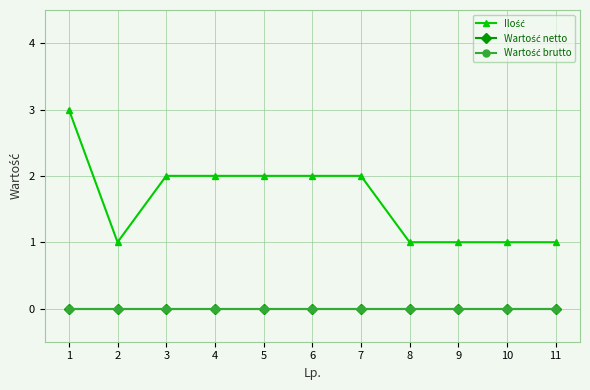

Does the chart have visible grid lines?

Yes